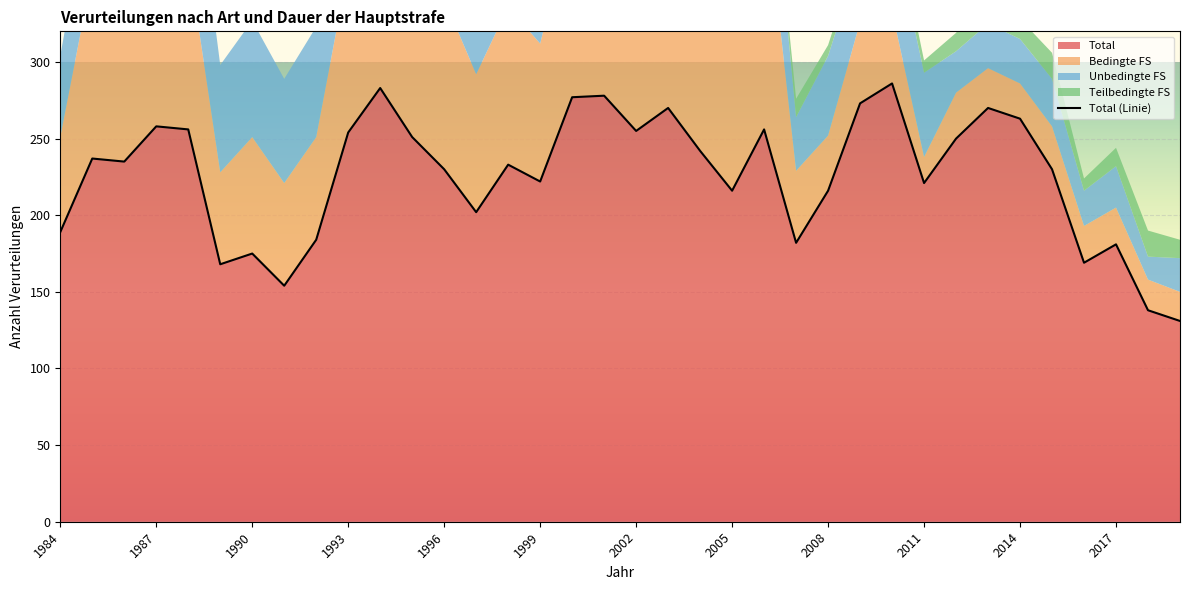

What is the maximum value for Total?

286